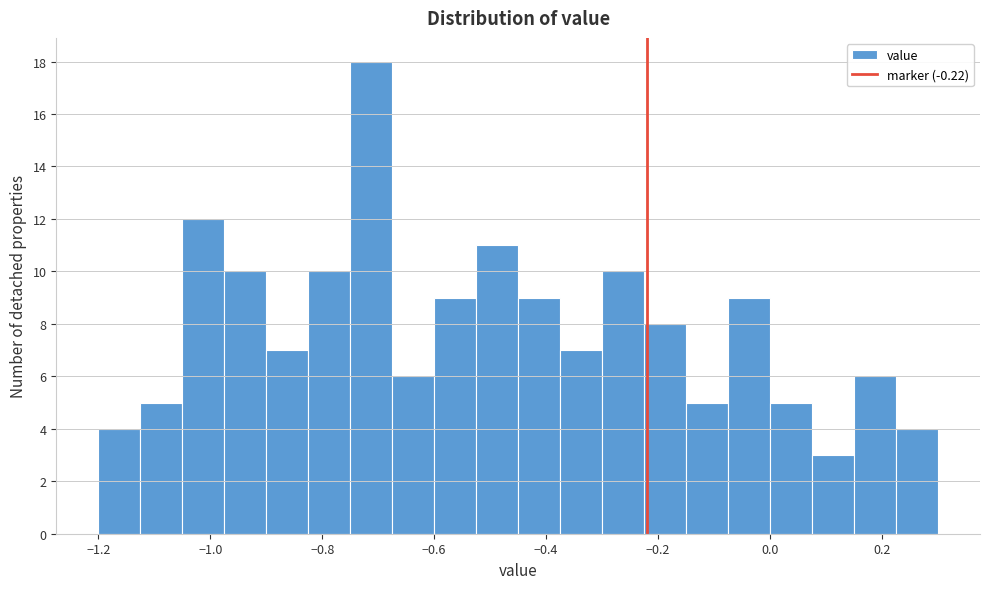

Read against the x-axis, roughly where is the centre of the tallest bar?

-0.72